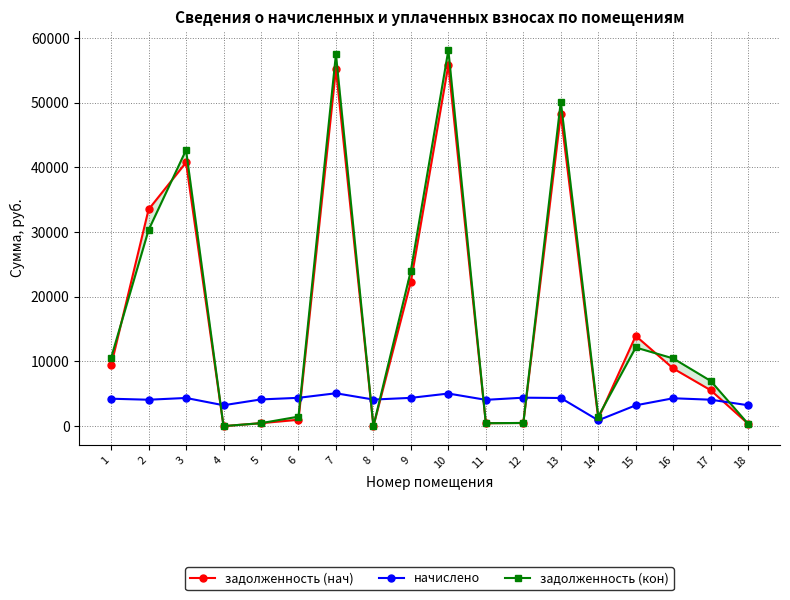

Between which two adjacent categories do задолженность (кон) and начислено first intersect?

3 and 4